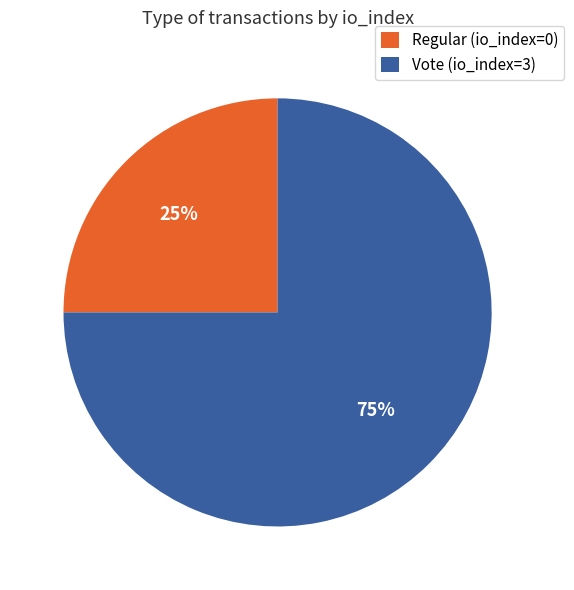

Which category accounts for the majority?

Vote (io_index=3)